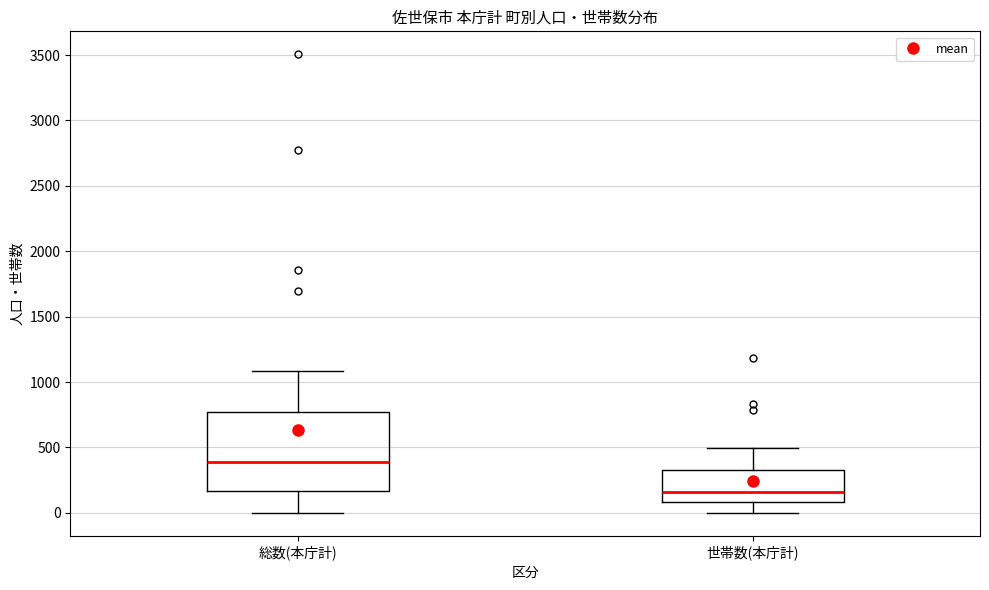

Which box's median line is the lowest?

世帯数(本庁計)